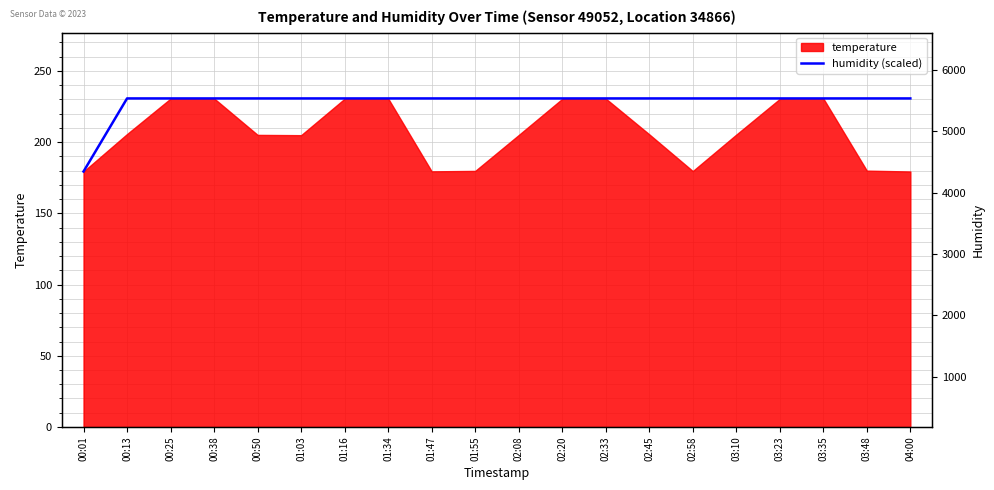

Does the chart have visible grid lines?

Yes